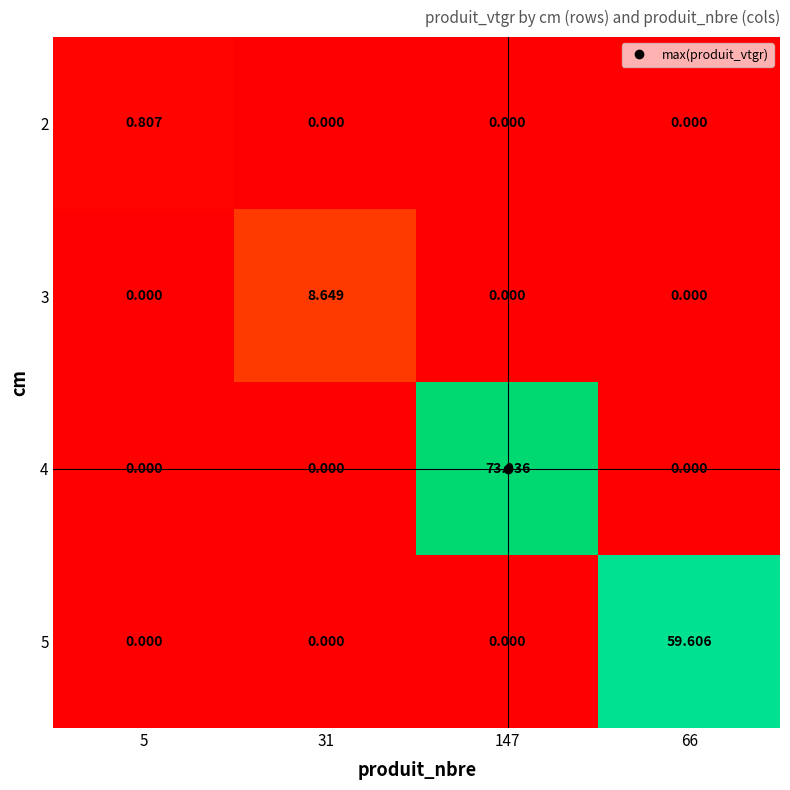

Is the value of 3 at 31 greater than the value of 5 at 31?

Yes